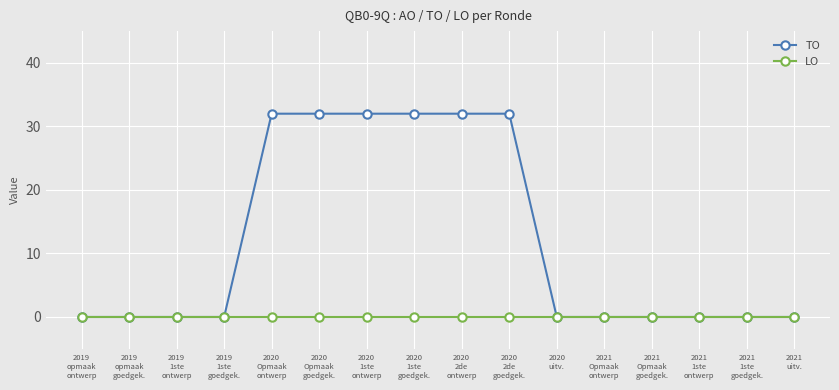

What is the maximum value for TO?

32